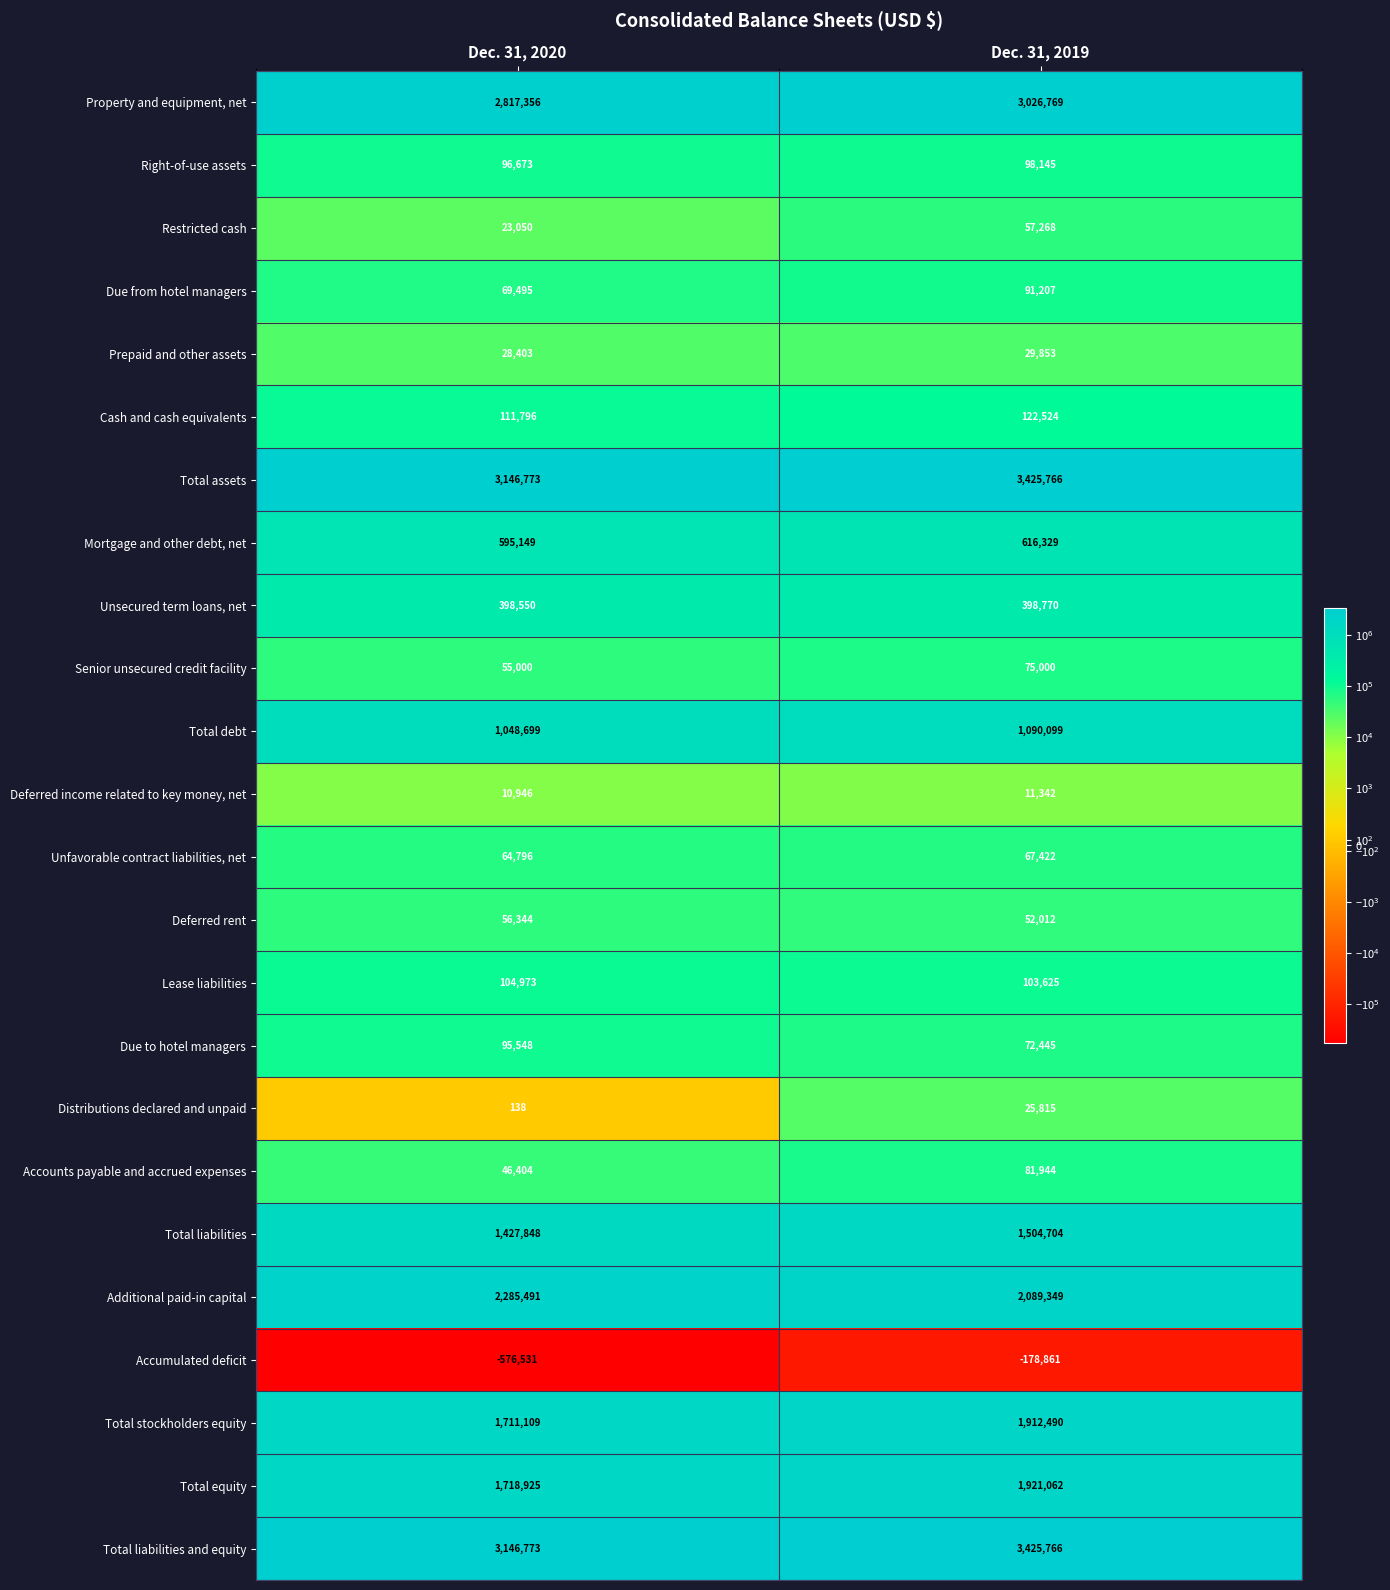

At which category is the sum across all series the highest?

Dec. 31, 2019